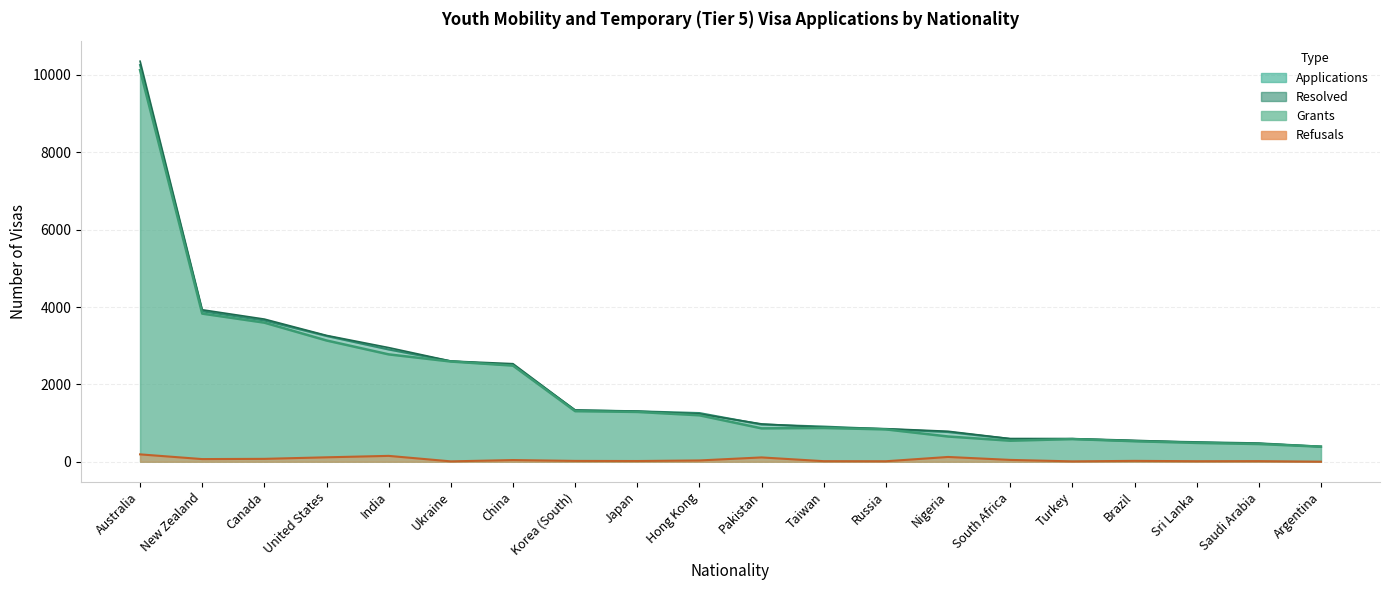

At which category is the sum across all series the highest?

Australia